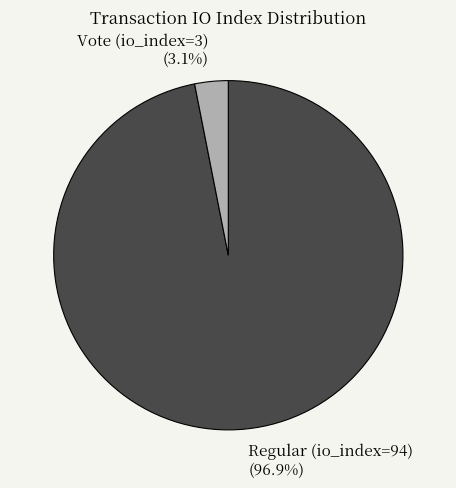

Is there a majority slice in this chart?

Yes